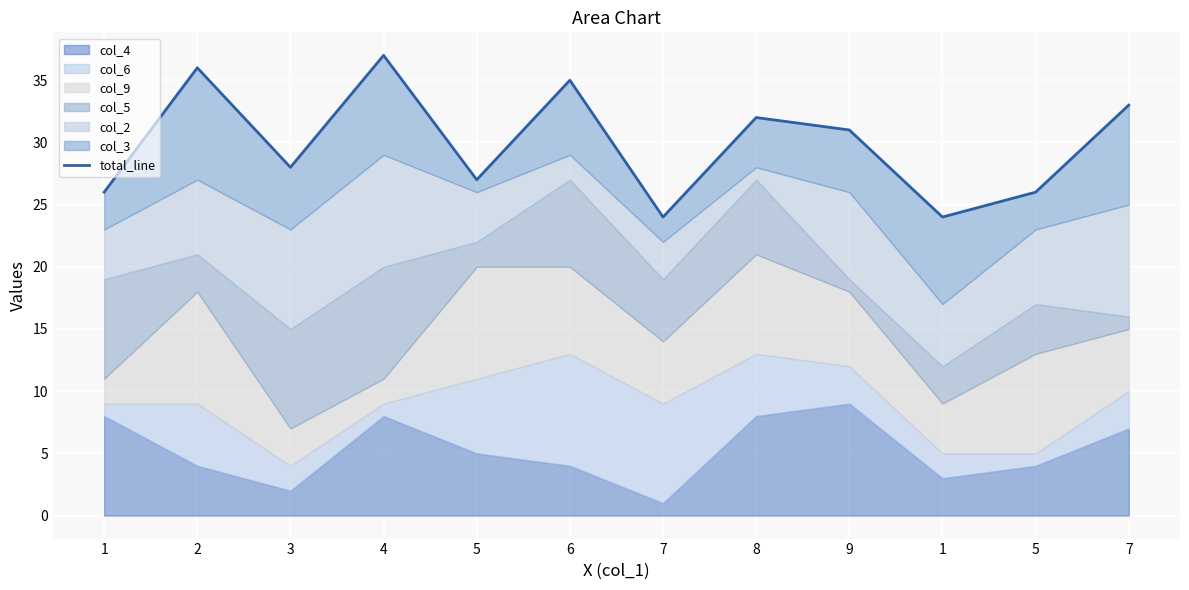

How many interior local valleys (lower than both neighbors) does the data have?

4